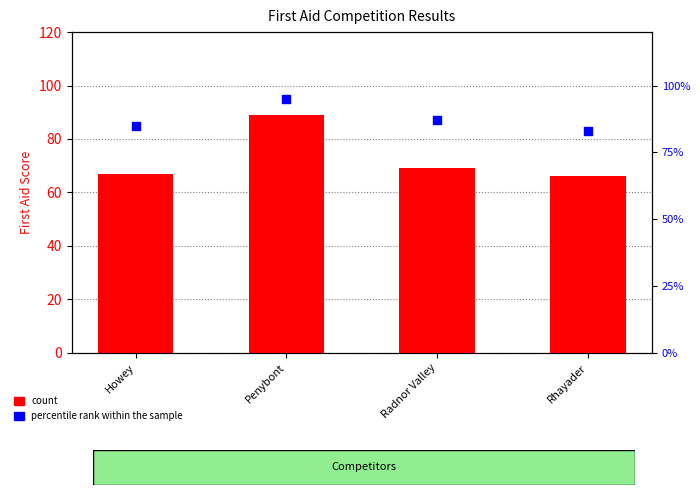

Which series has the widest spread of Y values?

count